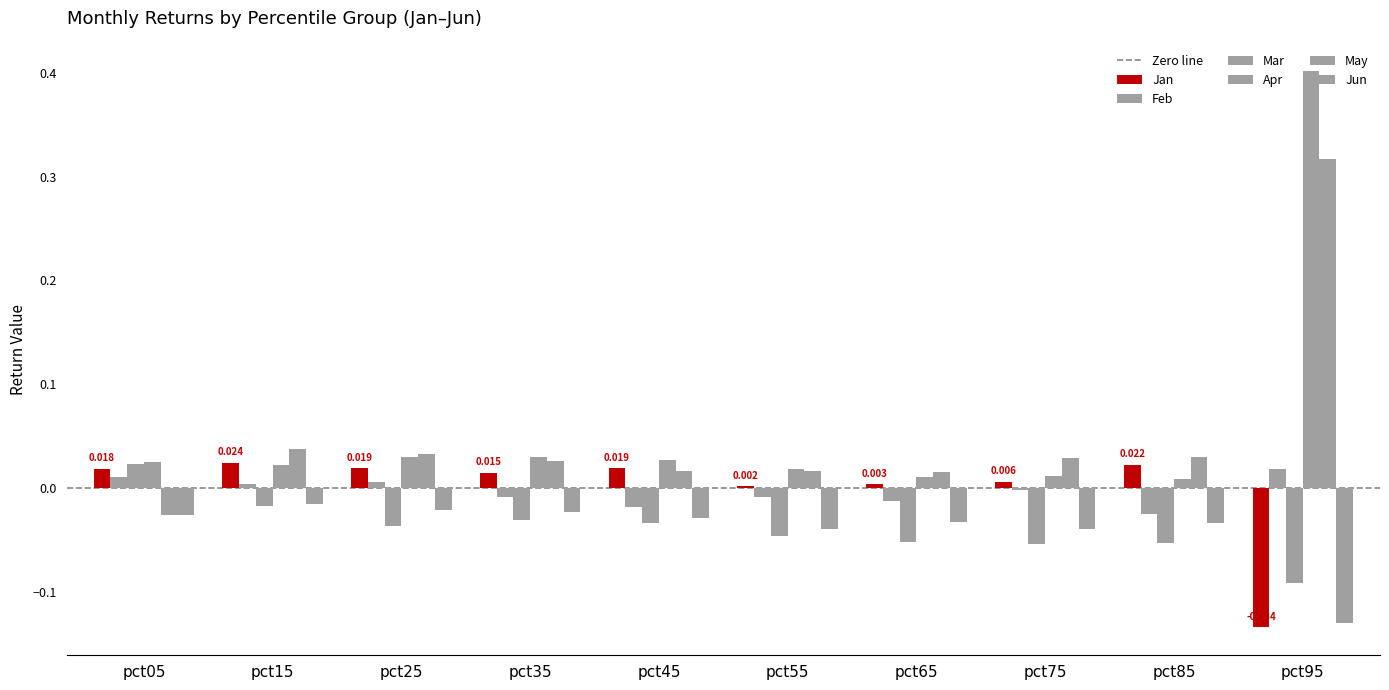

Which series has the largest total across all categories?

Apr